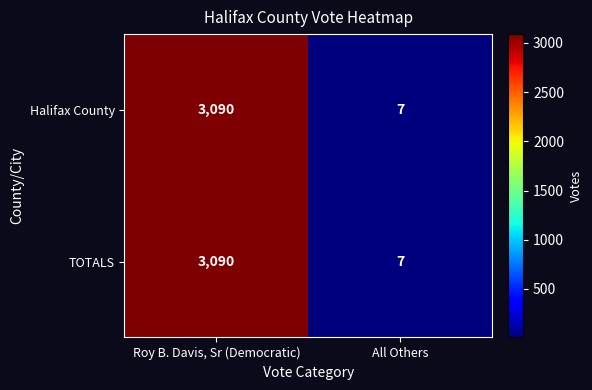

At which category is the sum across all series the highest?

Roy B. Davis, Sr (Democratic)